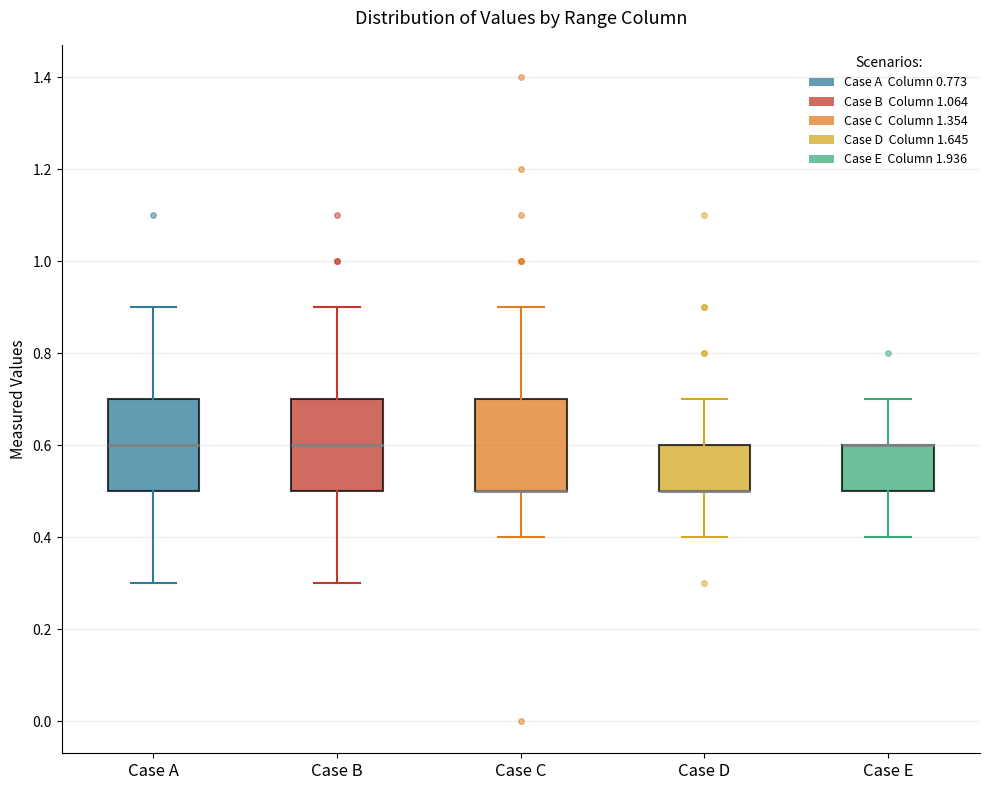

Where is the upper edge of the box for Case D on the y-axis? The values are not printed on the chart, so give them approximately, as read against the axis.

0.6